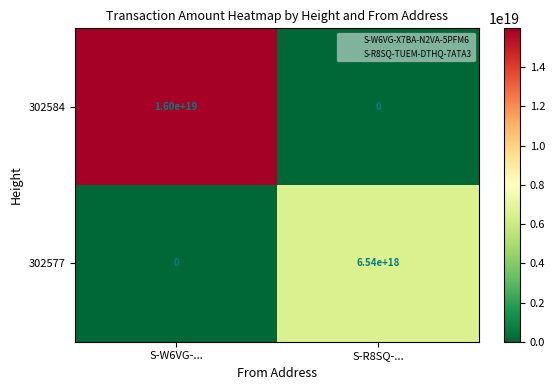

At which category is the sum across all series the highest?

S-W6VG-...